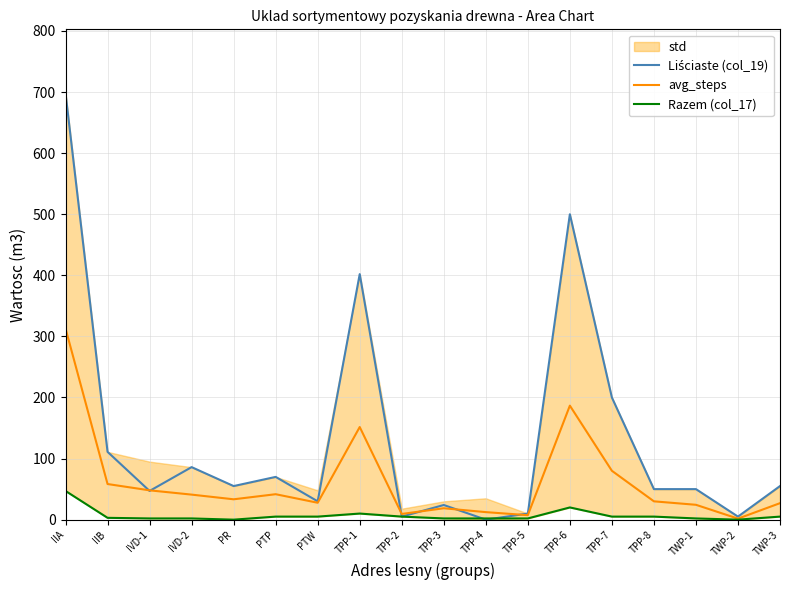

Where do avg_steps and Liściaste (col_19) first cross each other?

IIB and IVD-1